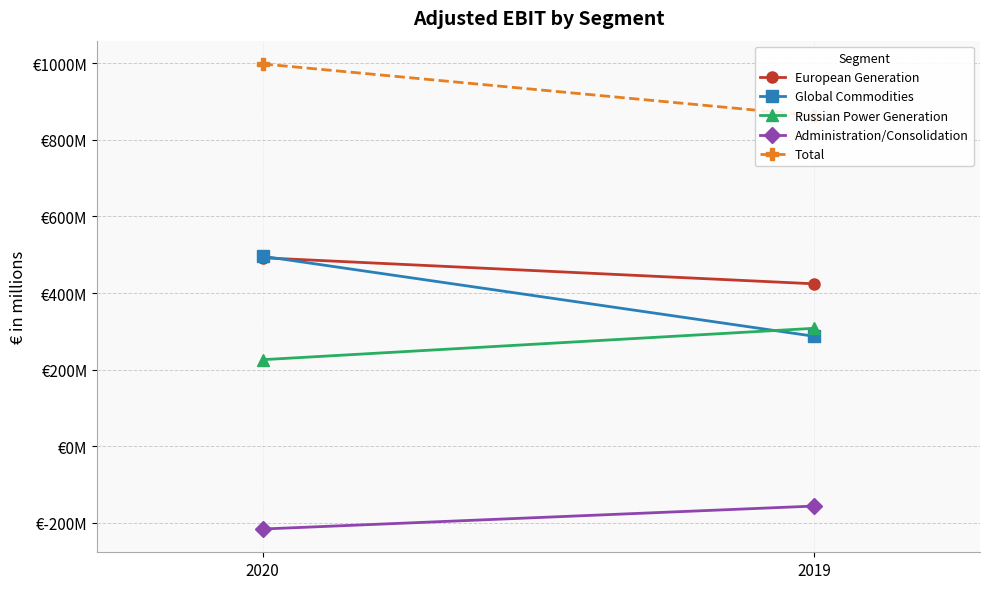

Rank the categories by Total value from lowest to highest.

2019, 2020